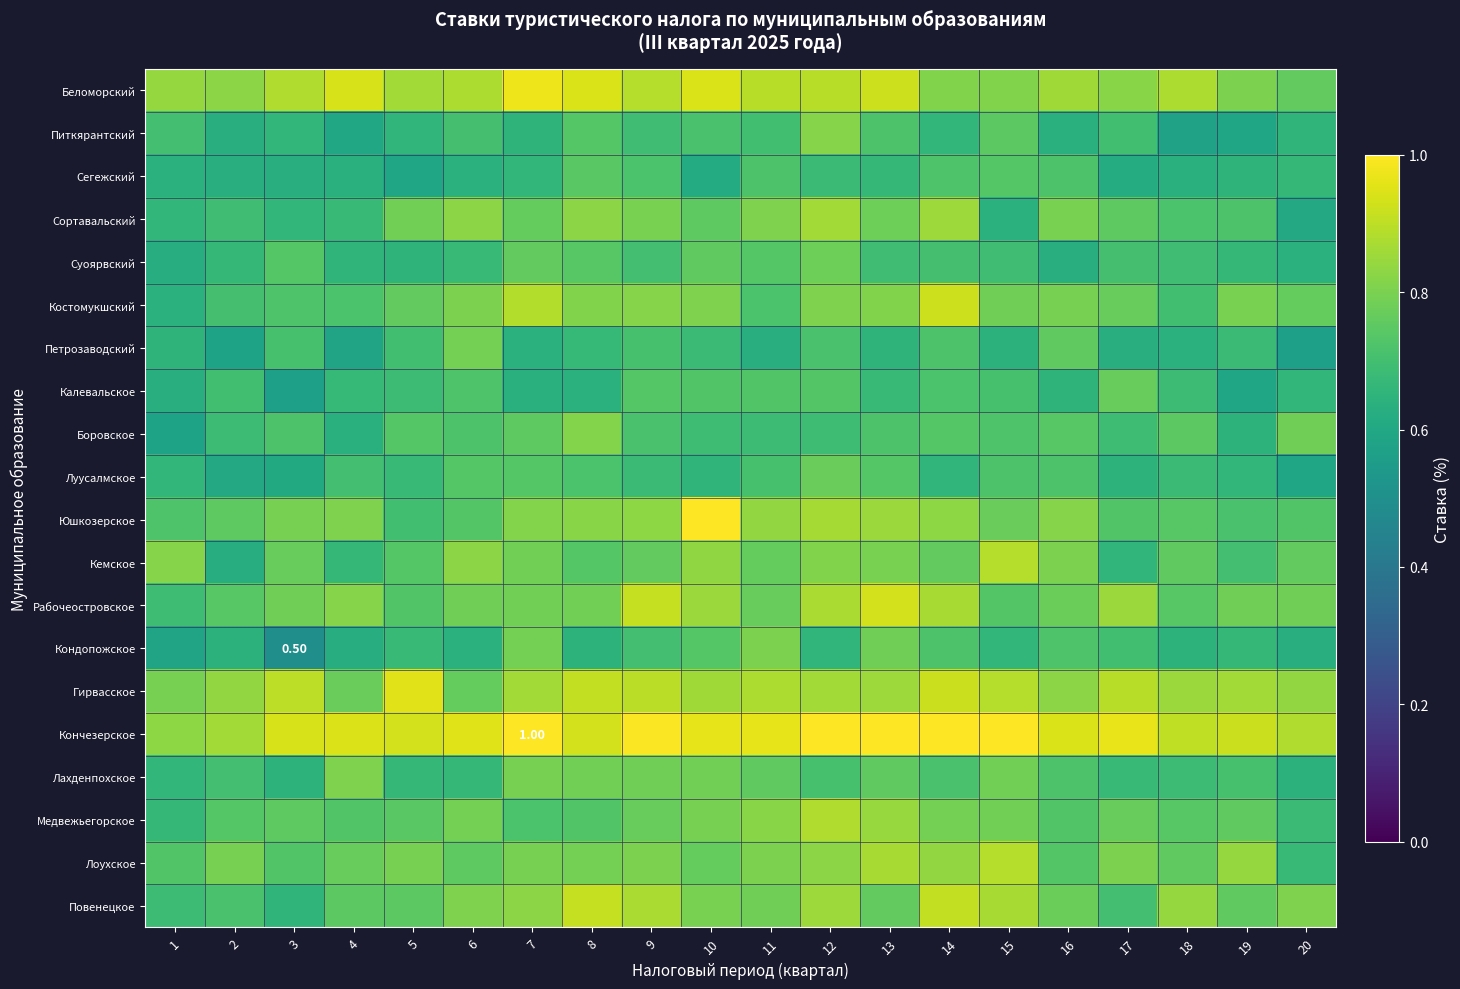

At which category is the sum across all series the highest?

12